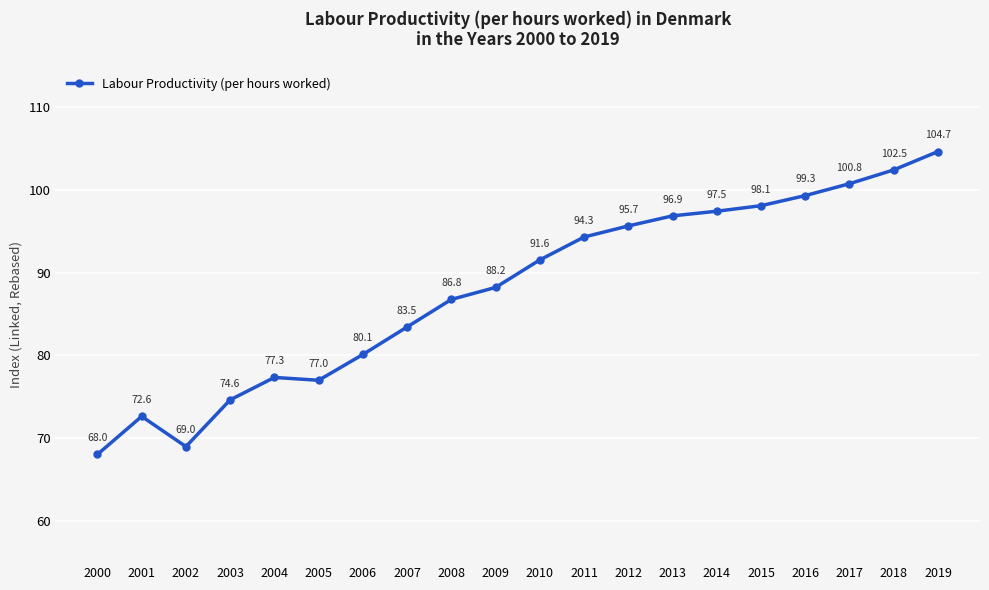

What is the change in value from 2016 to 2018?

+3.1